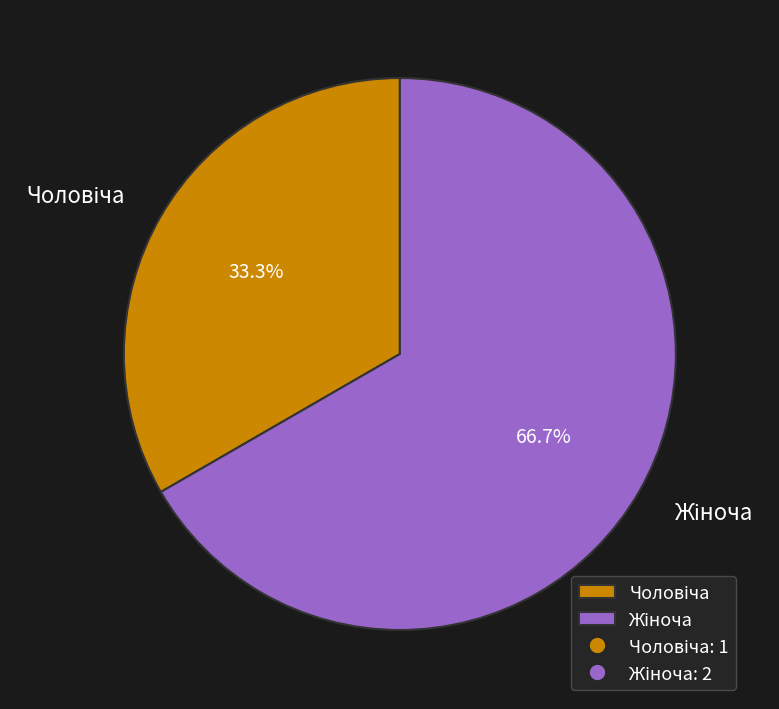

Does any single category account for the majority?

Yes